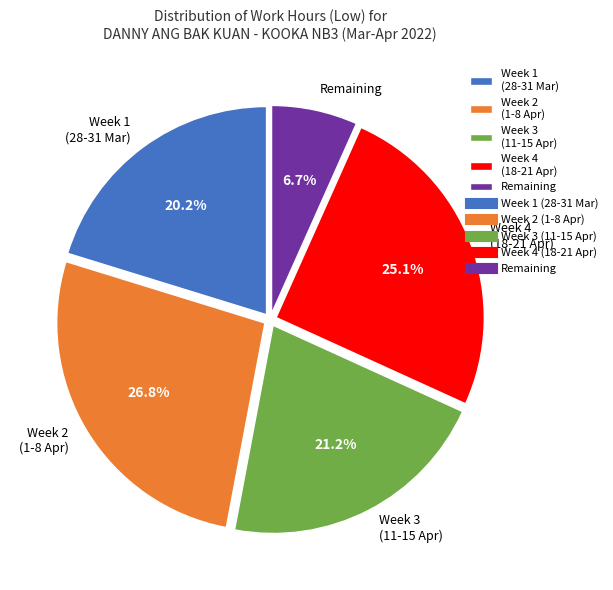

Is Remaining the majority of the pie?

No